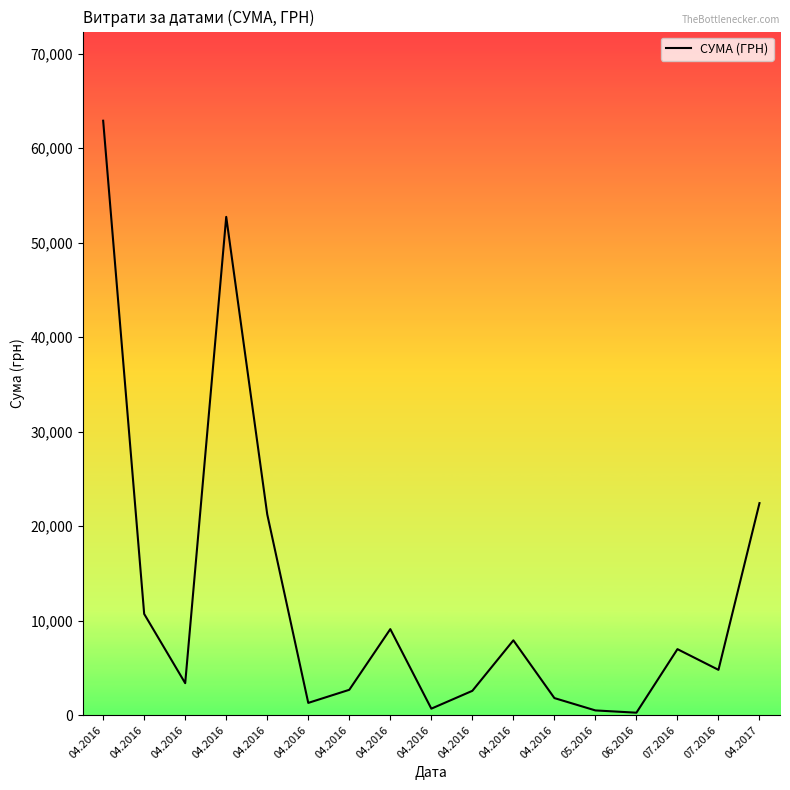

What is the label of the 9th point from the right?

04.2016